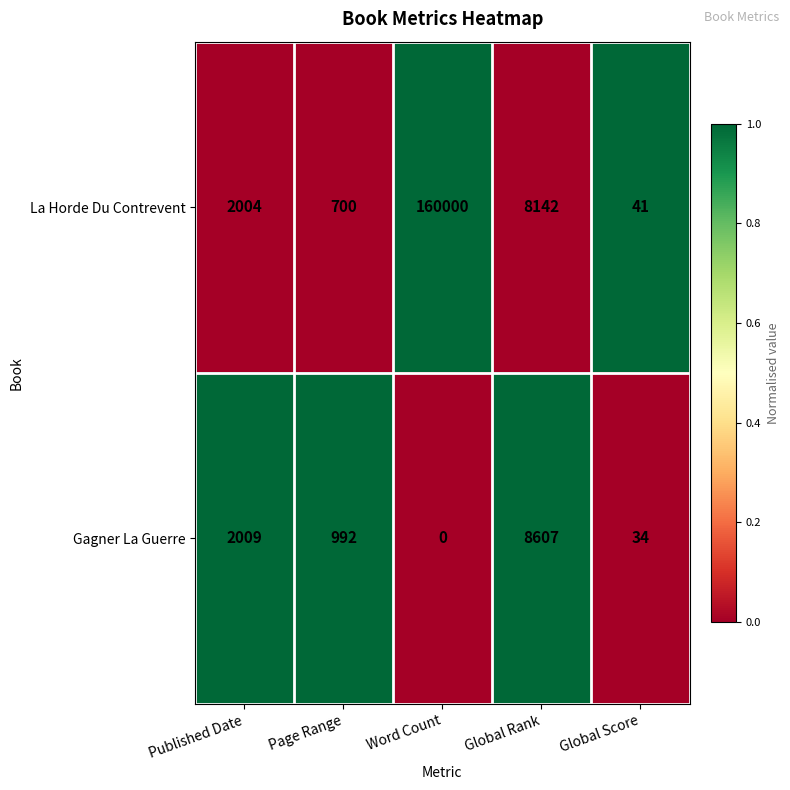

What is the total value across all series at Global Rank?

16749